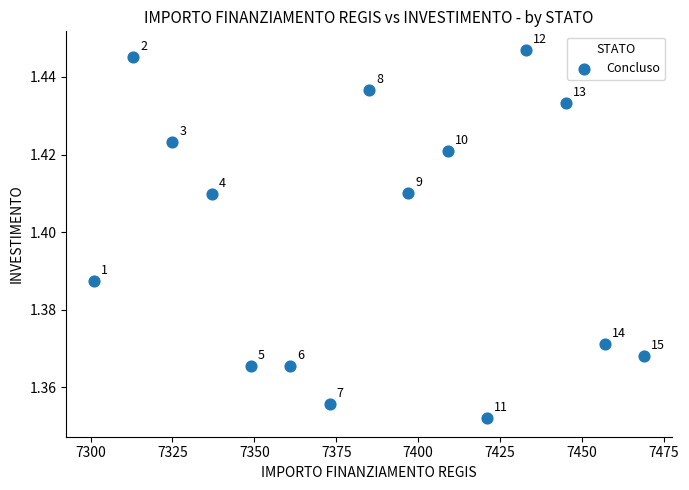

What is the range of X values (max minus min)?

168.0